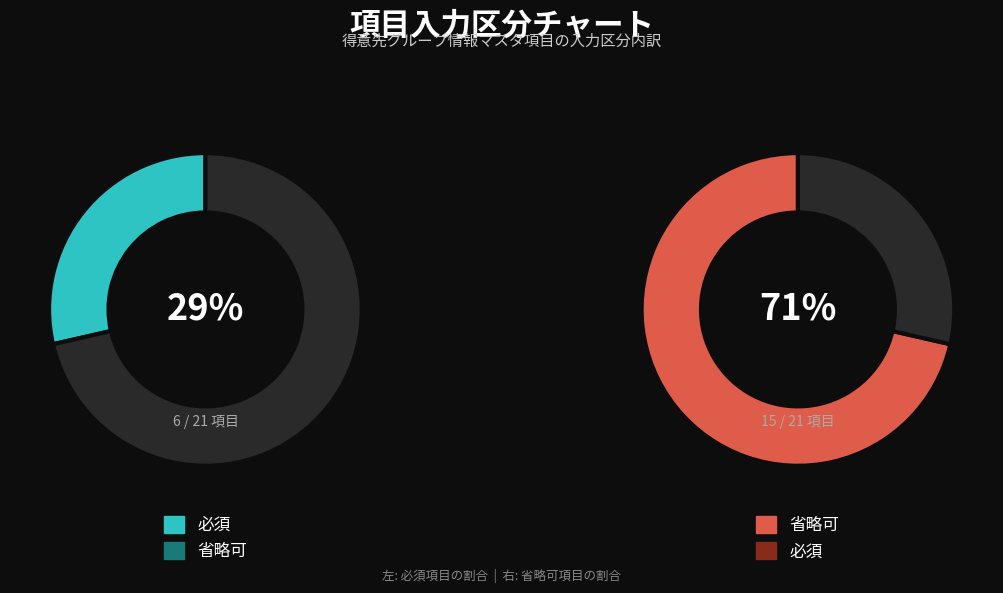

Is there any slice that represents more than half of the pie?

Yes